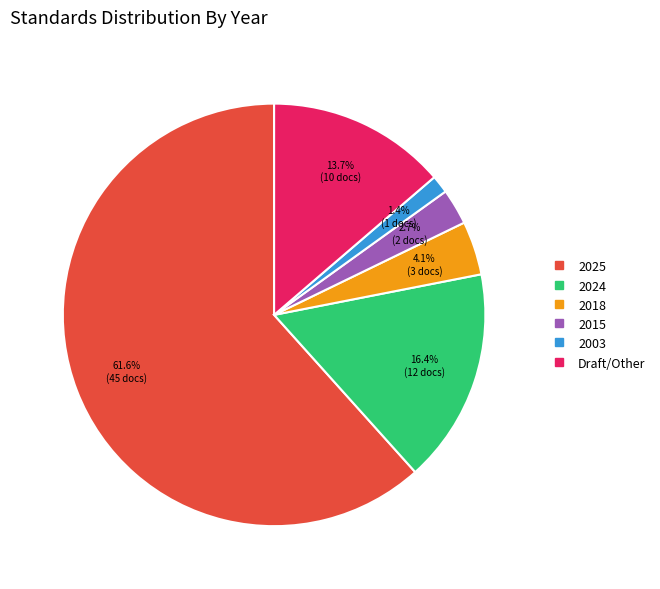

Does any single category account for the majority?

Yes